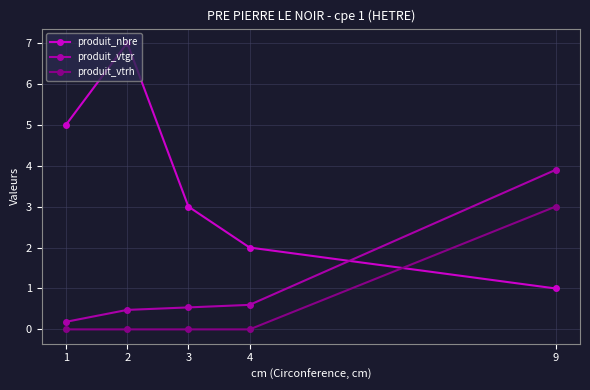

Rank the series at 1 from lowest to highest value.

produit_vtrh, produit_vtgr, produit_nbre